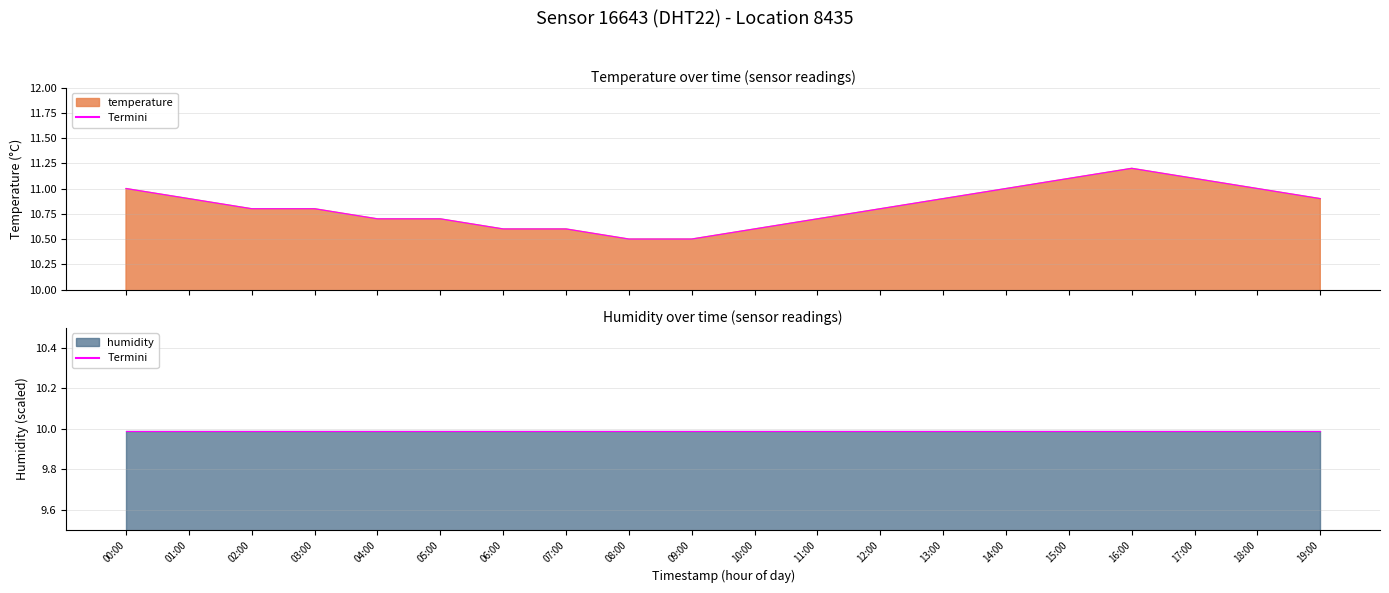

List the labels in order of value, largest first.

16:00, 15:00, 17:00, 00:00, 14:00, 18:00, 01:00, 13:00, 19:00, 02:00, 03:00, 12:00, 04:00, 05:00, 11:00, 06:00, 07:00, 10:00, 08:00, 09:00